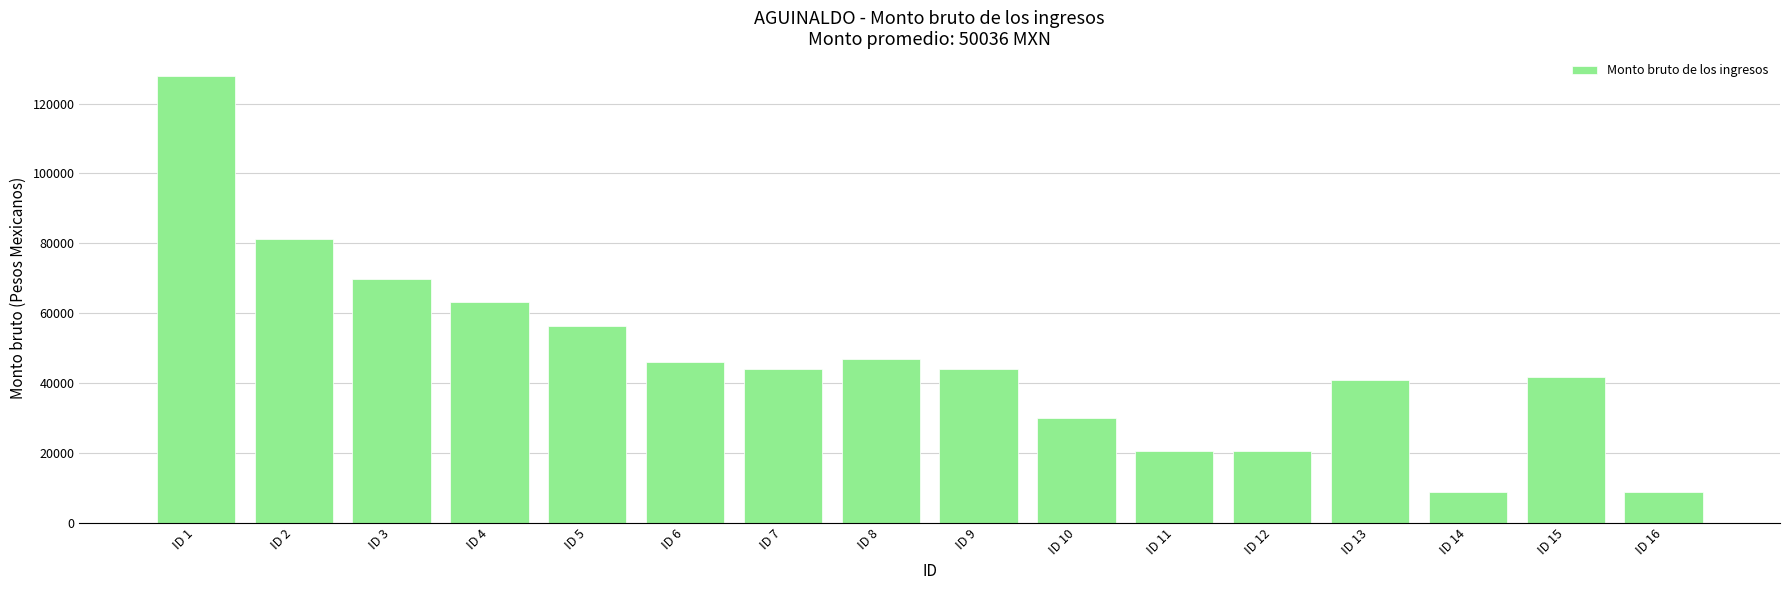

What is the value of the 9th bar from the left?

43923